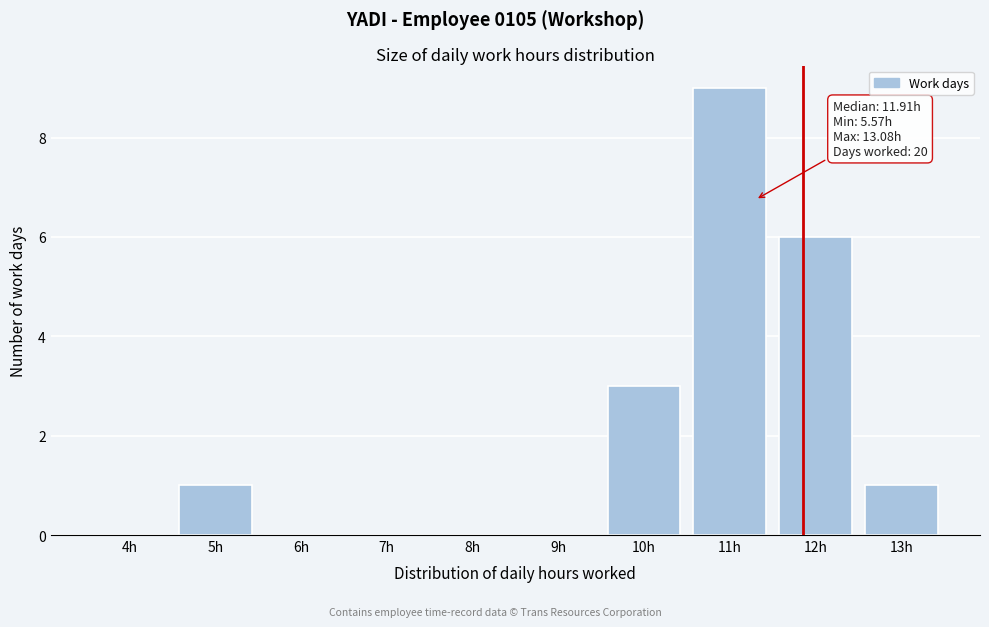

Reading left to right, extract all data points from this chart.

4h=0	5h=1	6h=0	7h=0	8h=0	9h=0	10h=3	11h=9	12h=6	13h=1